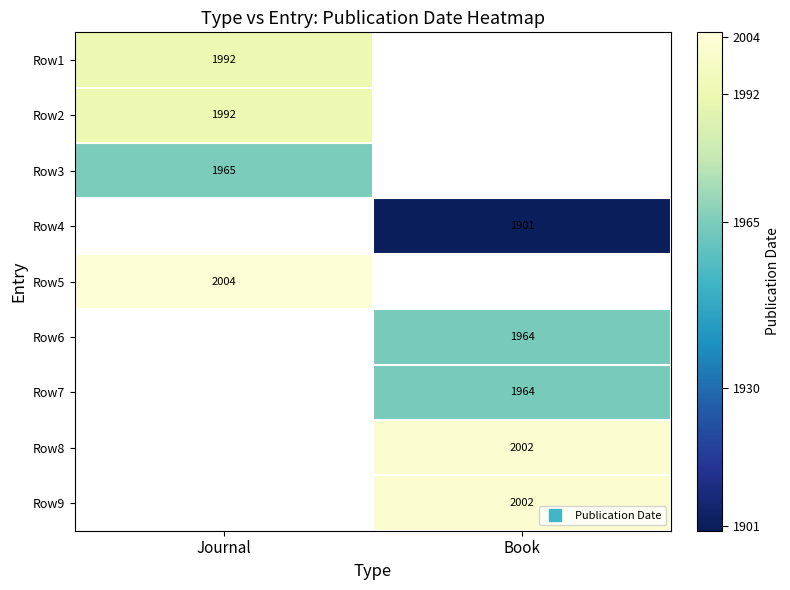

What is the highest value of the Row3 series?

1965.0